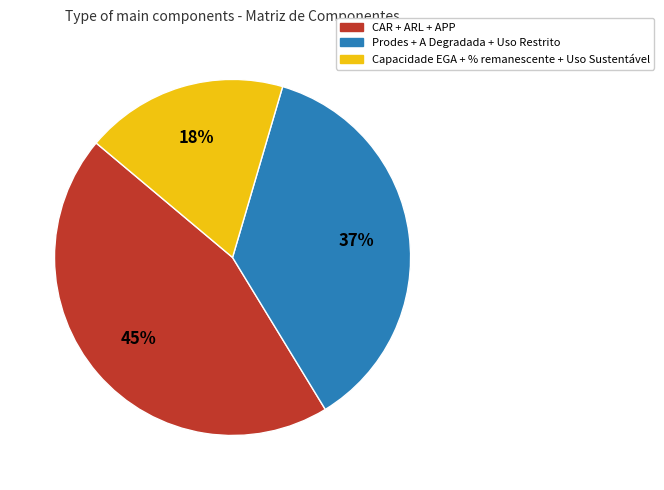

How many slices are in this pie chart?

3